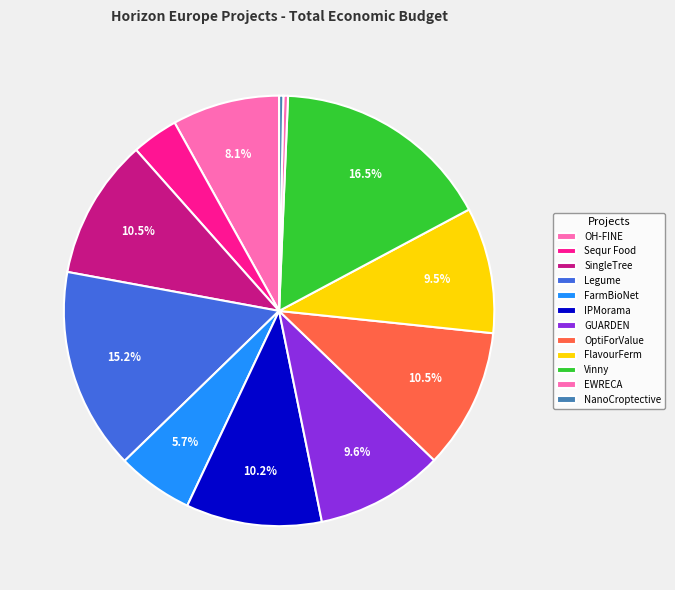

To the nearest percent, what percentage of the pie is OH-FINE?

8%